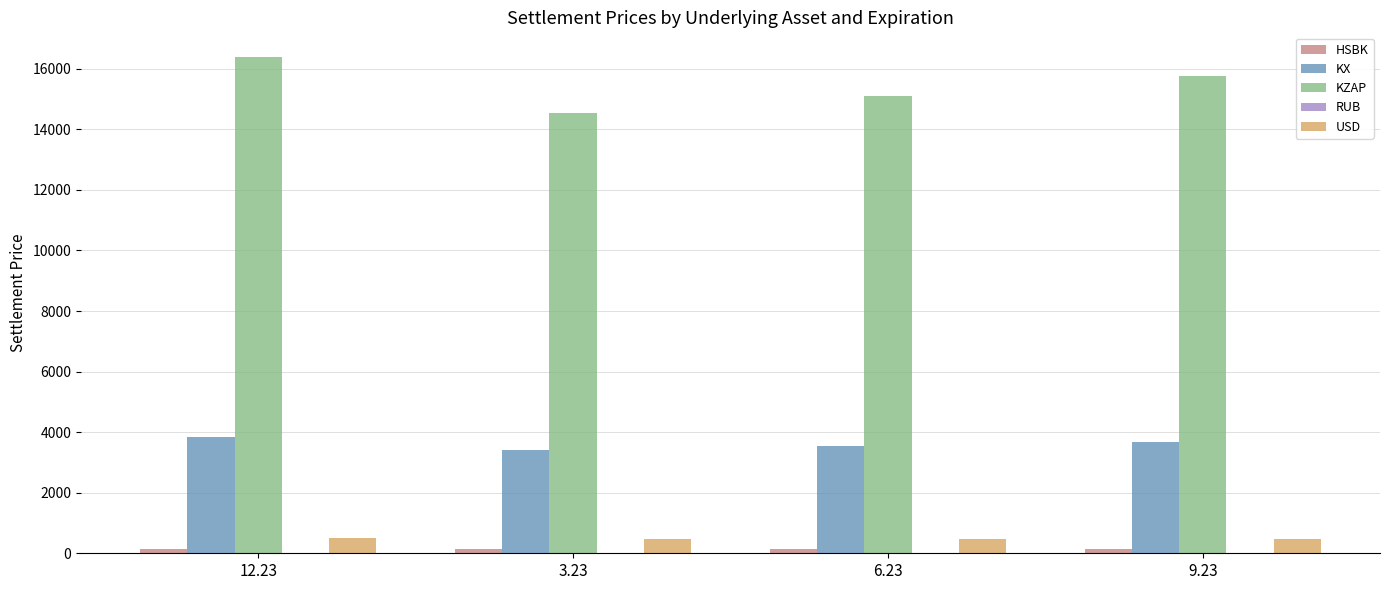

What is the maximum value shown in the chart?

16383.9